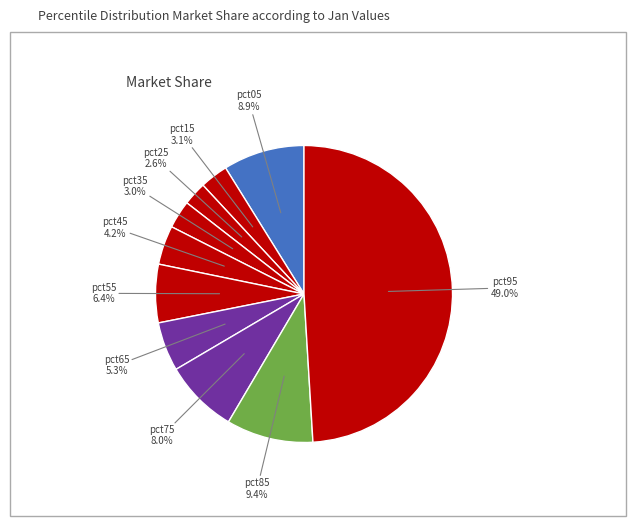

What percentage is the pct75 slice, to the nearest percent?

8%